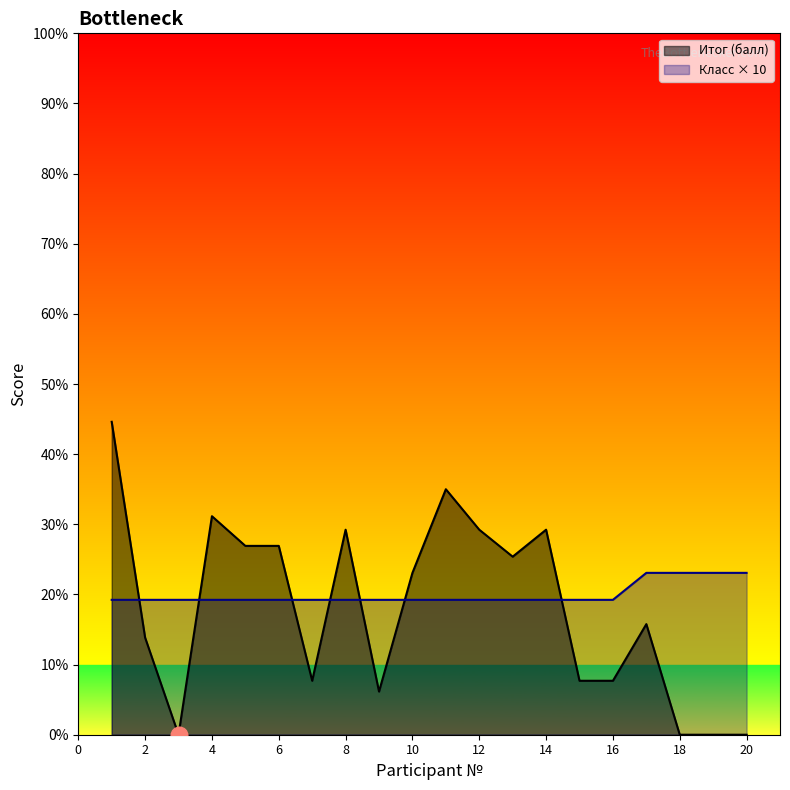

Where do Класс and Итог (балл) first cross each other?

1 and 2